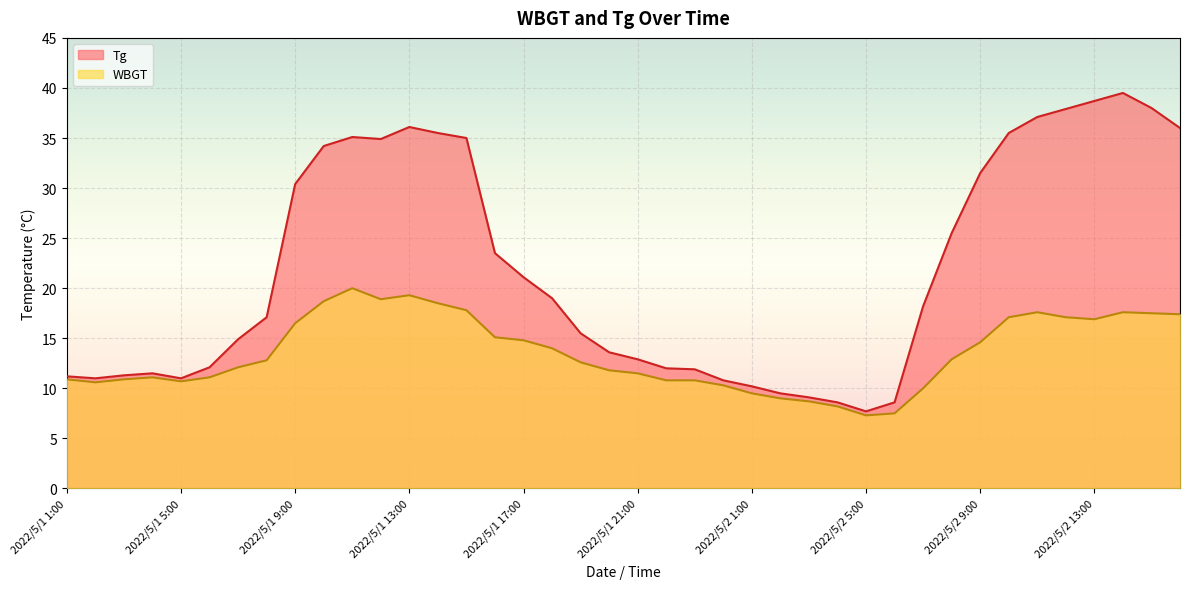

How many interior local valleys does the Tg series have?

4